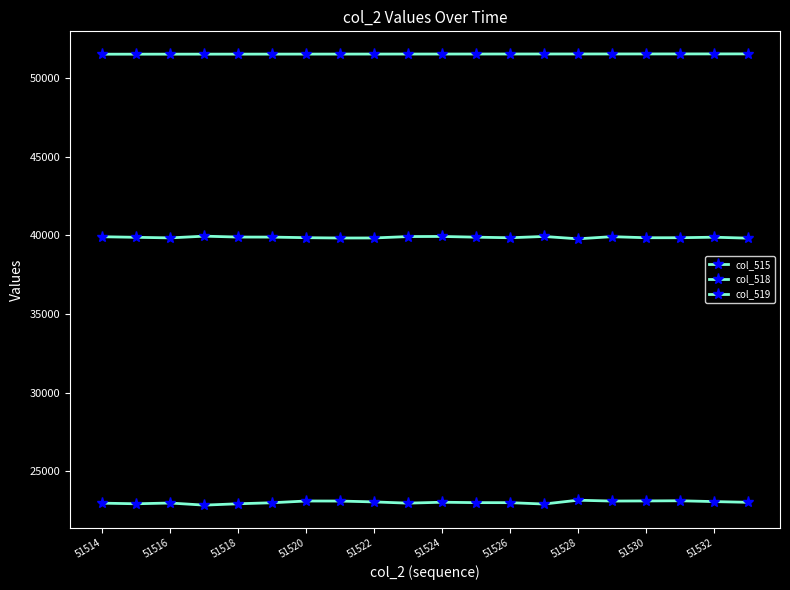

Is this an area chart (filled region under the line)?

No